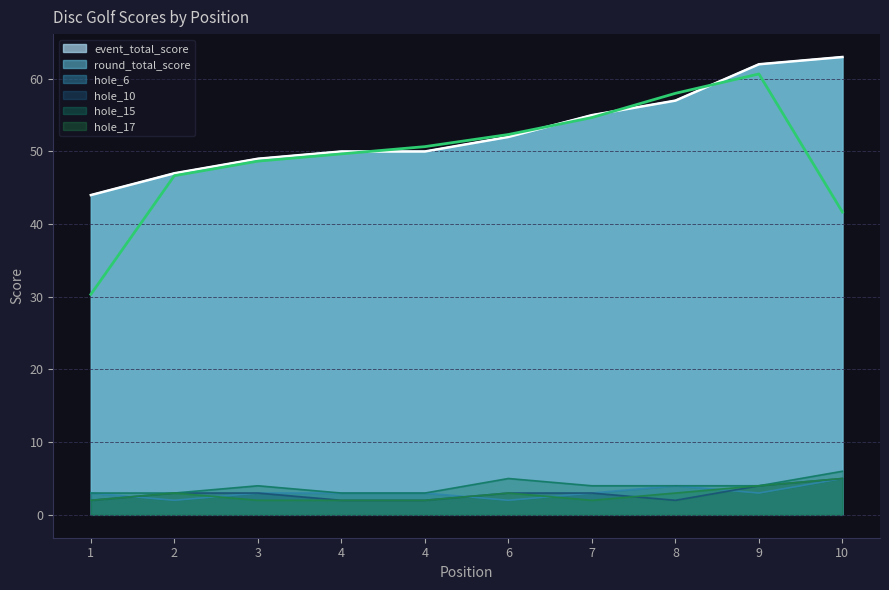

What is the value of the event_total_score point at the 10th from the left?

63